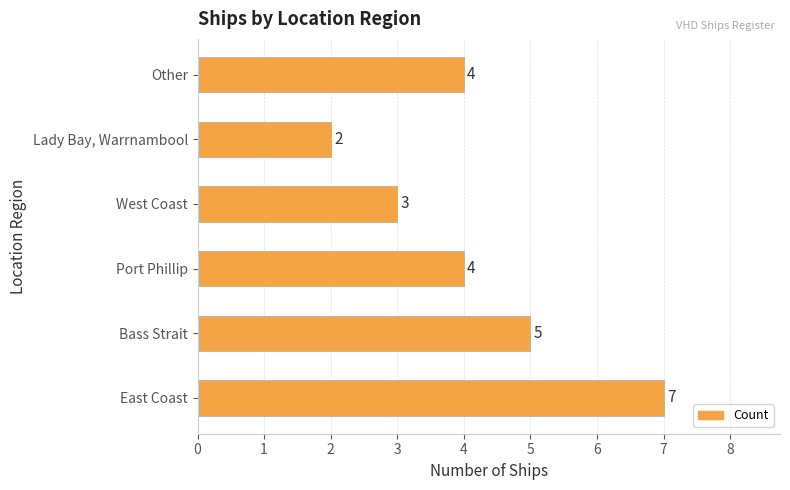

The chart shows a value of 4 at Other. True or false?

True